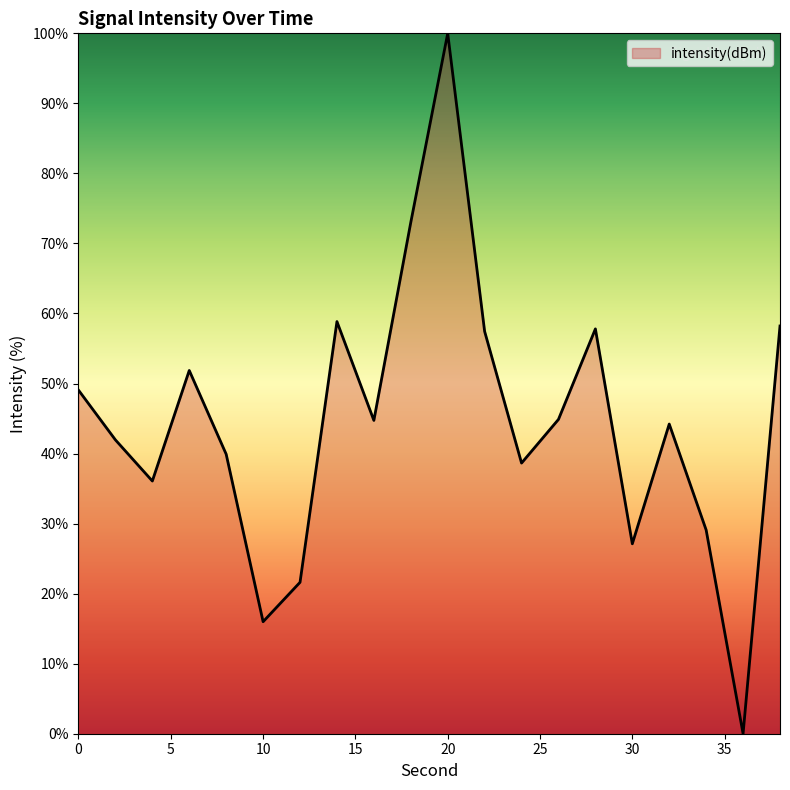

What is the maximum value shown in the chart?

100.0